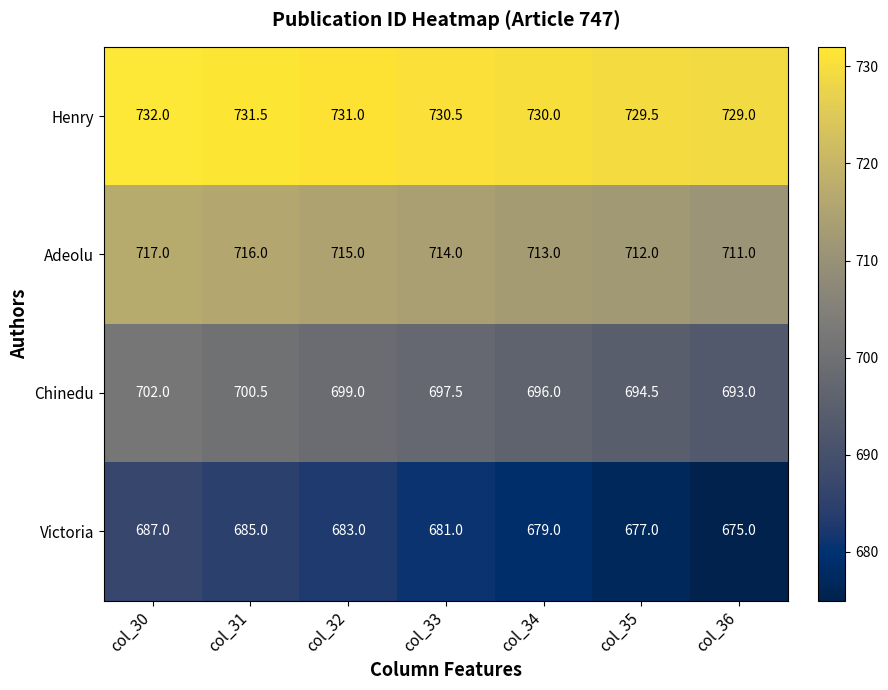

At col_36, list the series in order from largest to smallest.

Henry, Adeolu, Chinedu, Victoria